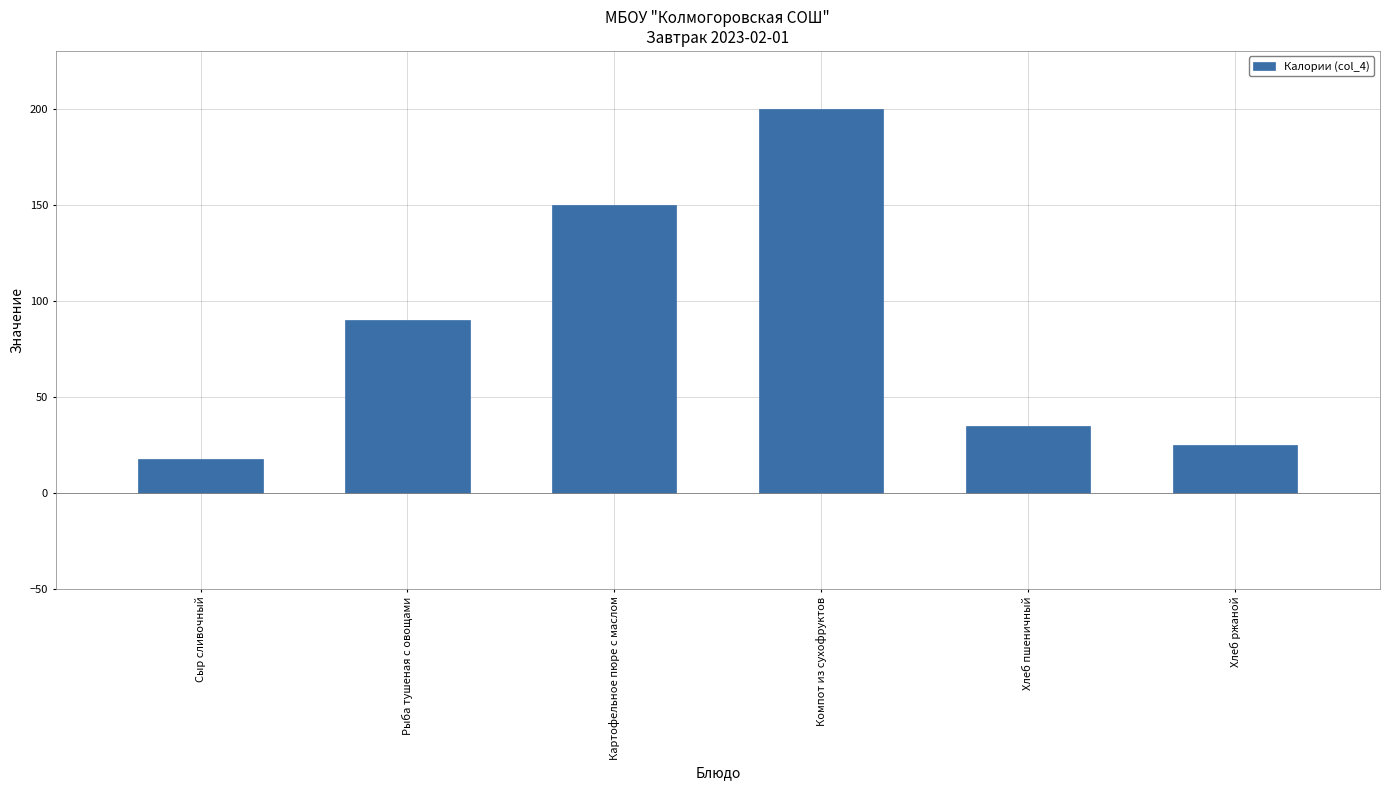

Reading right to left, list all the values displayed in this chart.

25.0	35.0	200.0	150.0	90.0	17.5